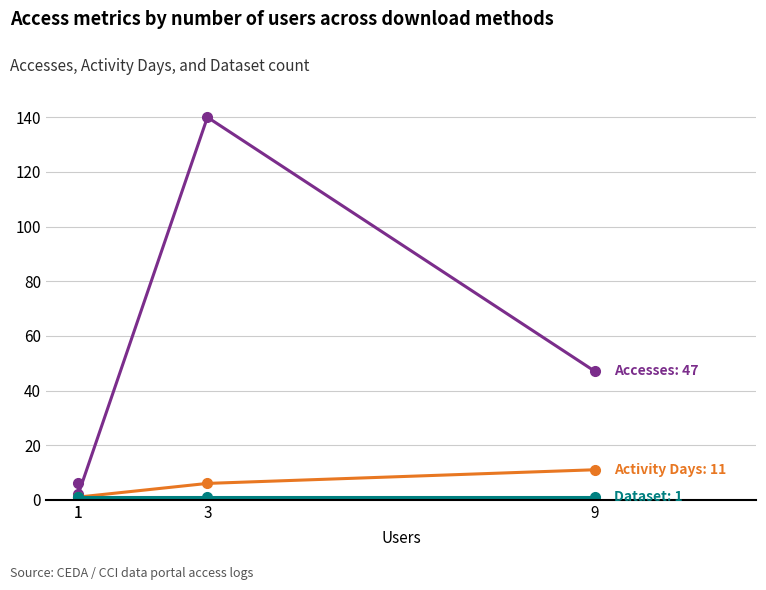

At how many categories does at least one series exceed 61?

1